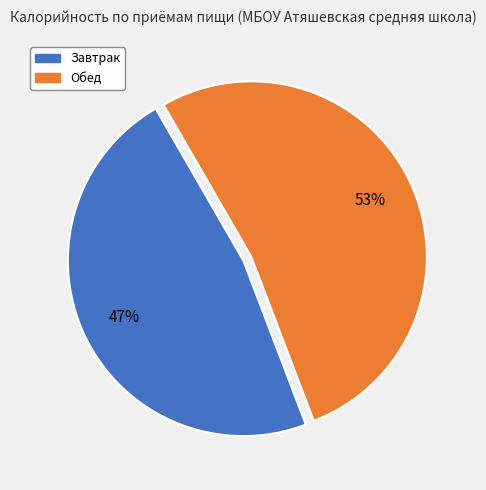

Which category has the smallest portion of the pie?

Завтрак